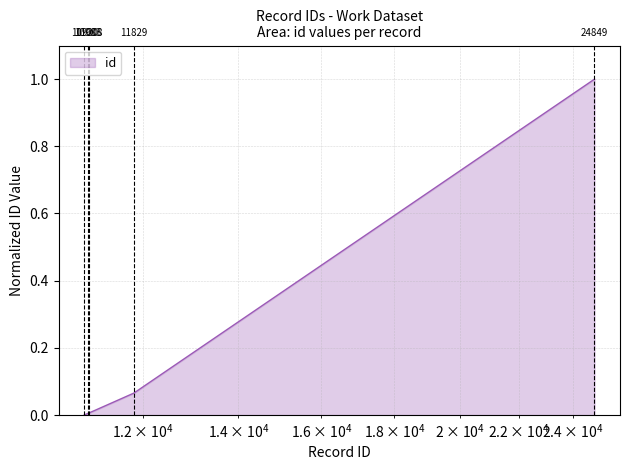

What is the difference between the maximum and minimum values?

1.0